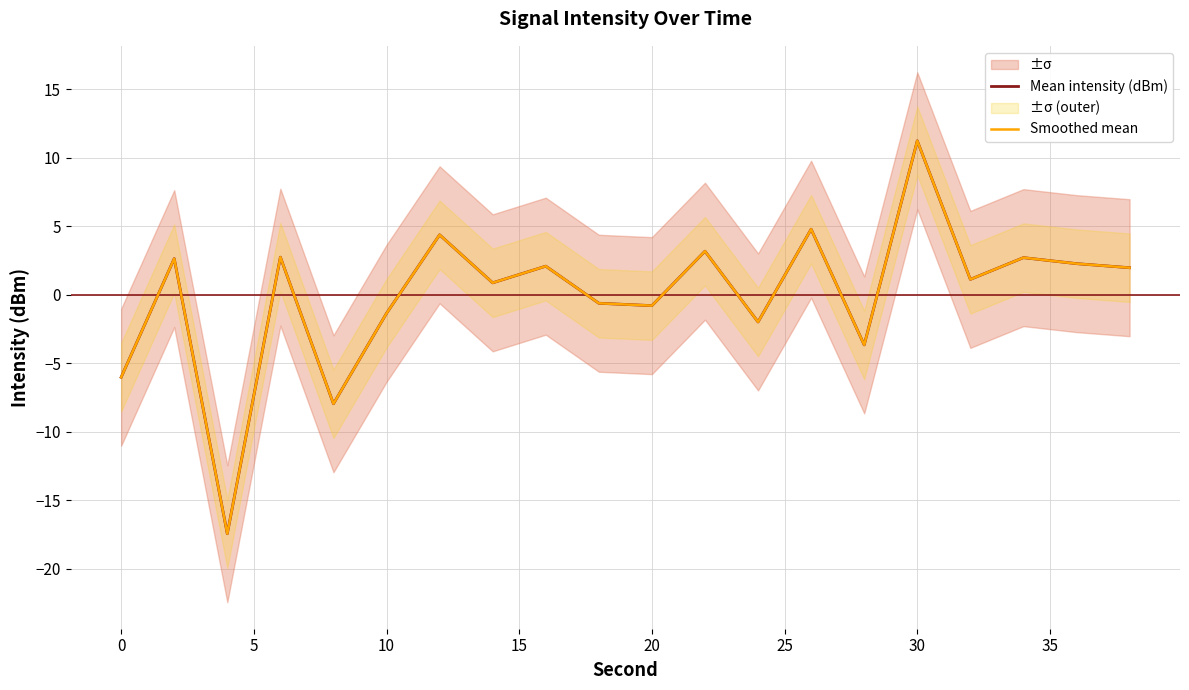

How many negative values does the Smoothed mean series have?

8